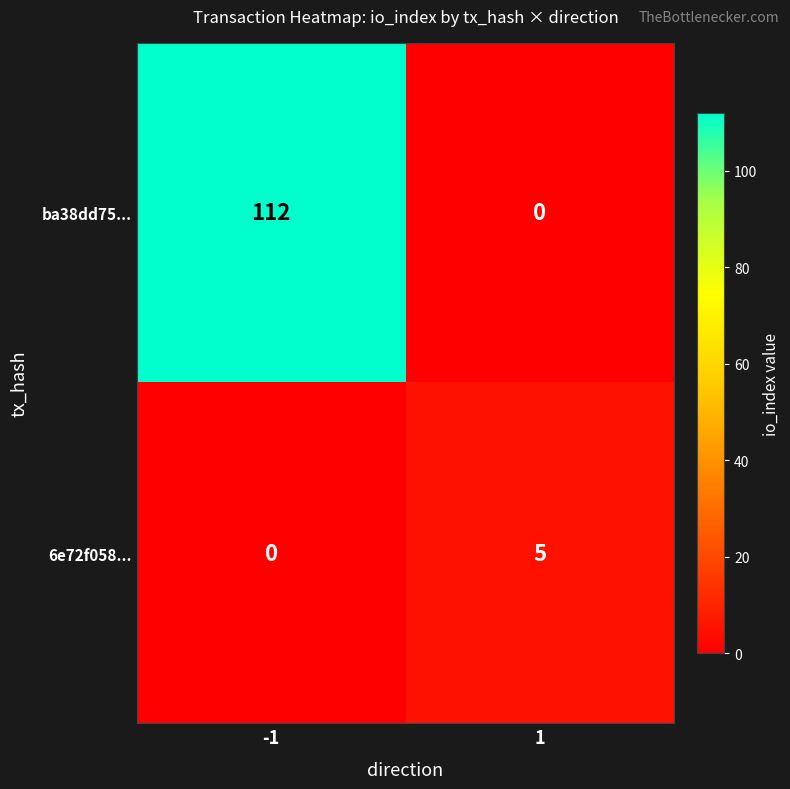

Is it true that 6e72f058... equals 0 at -1?

True